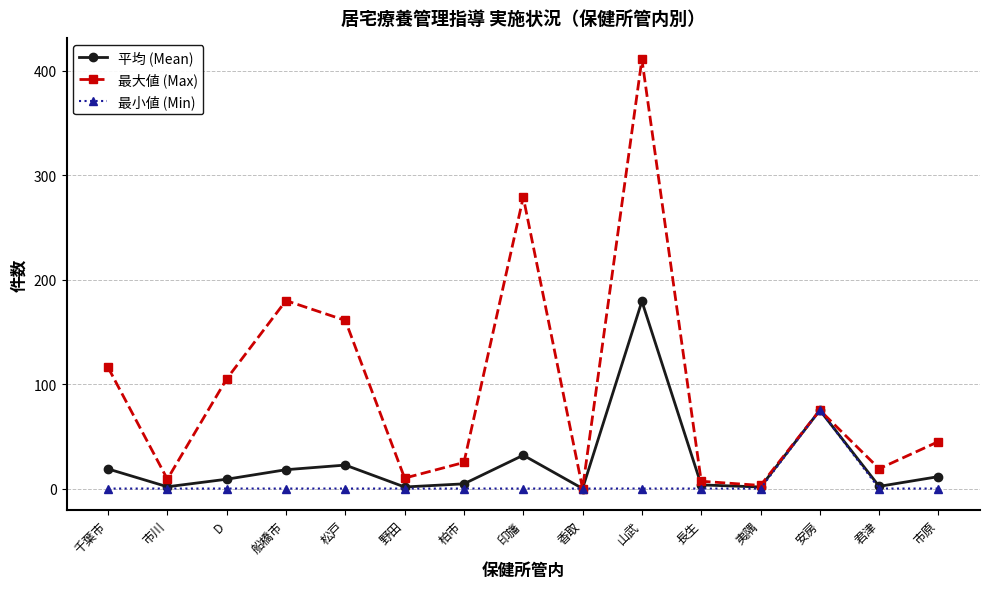

In 最大値 (Max), how many points are higher than both neighbors (excluding endpoints)?

4